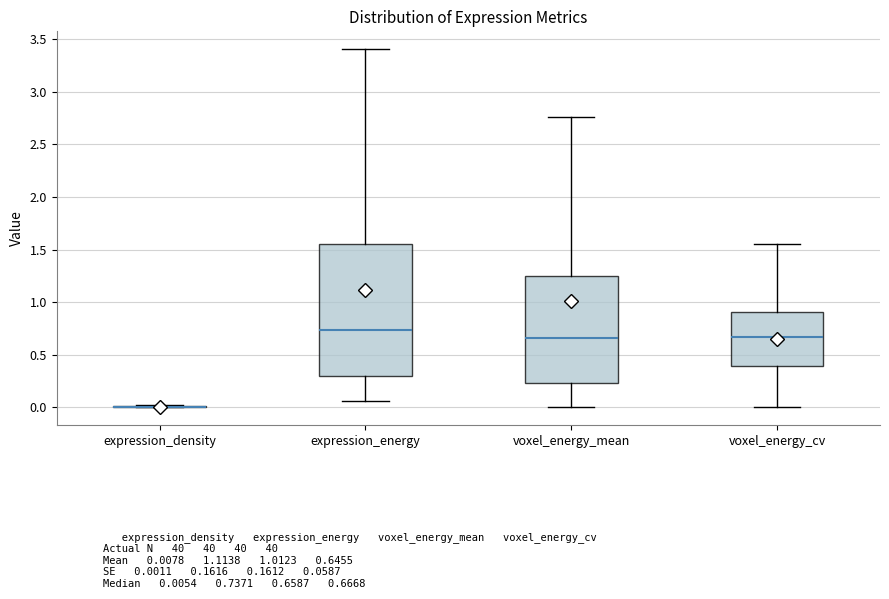

Reading left to right, transcribe this box plot: for each box, give where its median line is, the range the box spans, and where its two whiskers end, as read against the y-axis. The values are not printed on the chart, so give them approximately, as read against the axis.

expression_density: box collapsed to a line at 0.00, whiskers 0.00 to 0.00
expression_energy: median 0.75, box 0.30 to 1.55, whiskers 0.05 to 3.40
voxel_energy_mean: median 0.65, box 0.25 to 1.25, whiskers 0.00 to 2.75
voxel_energy_cv: median 0.65, box 0.40 to 0.90, whiskers 0.00 to 1.55